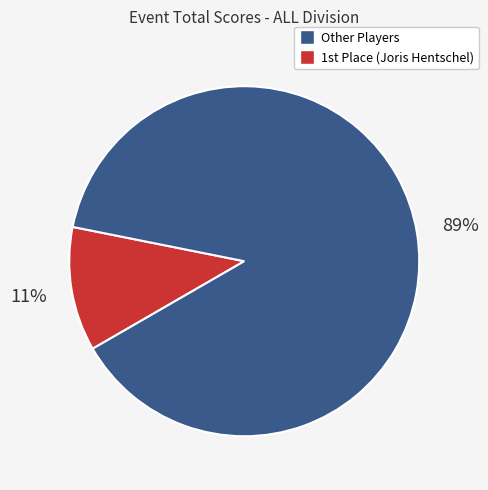

To the nearest percent, what is the average slice percentage?

50%